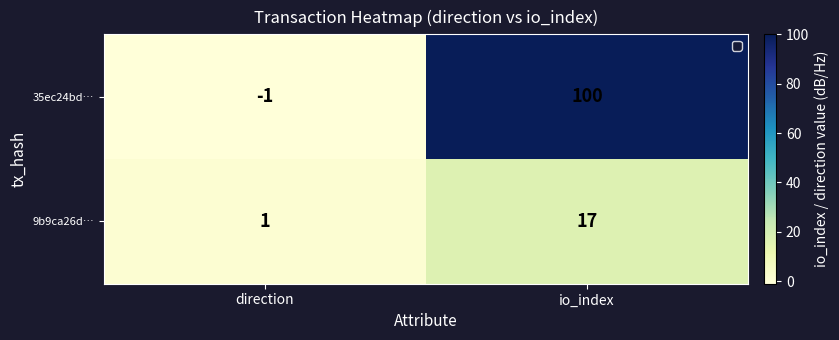

Rank the series by their maximum value, from lowest to highest.

9b9ca26d…, 35ec24bd…